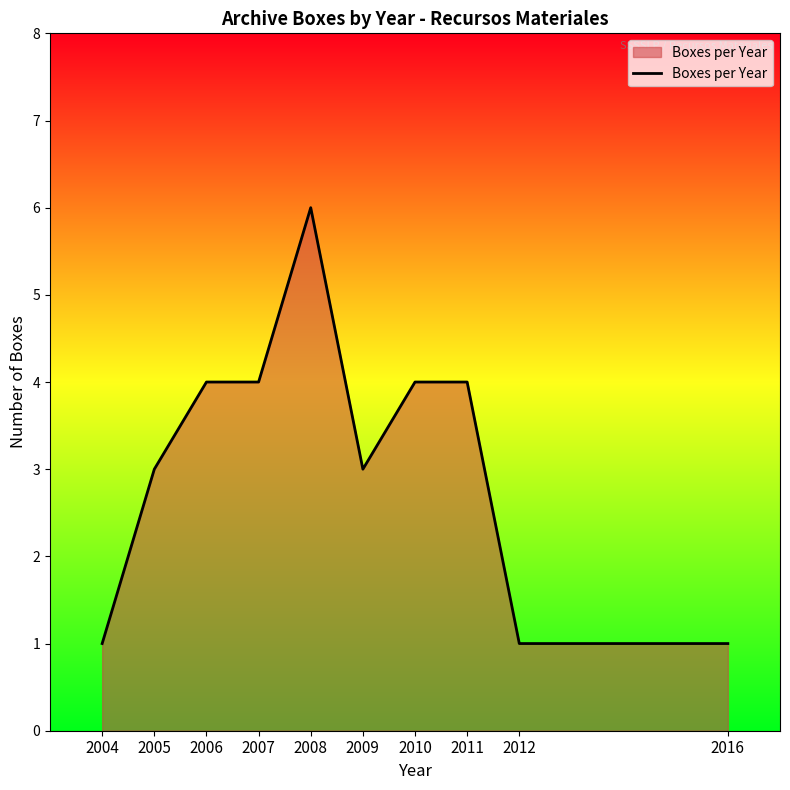

Between 2010 and 2016, which is larger?

2010